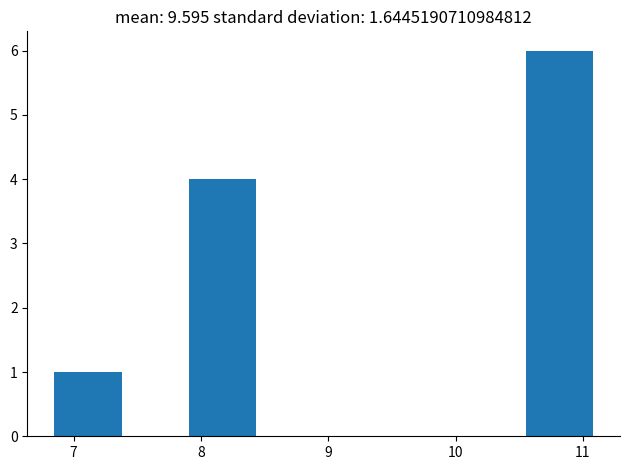

Over which range of the x-axis is the bar tallest?

10.6 to 11.1